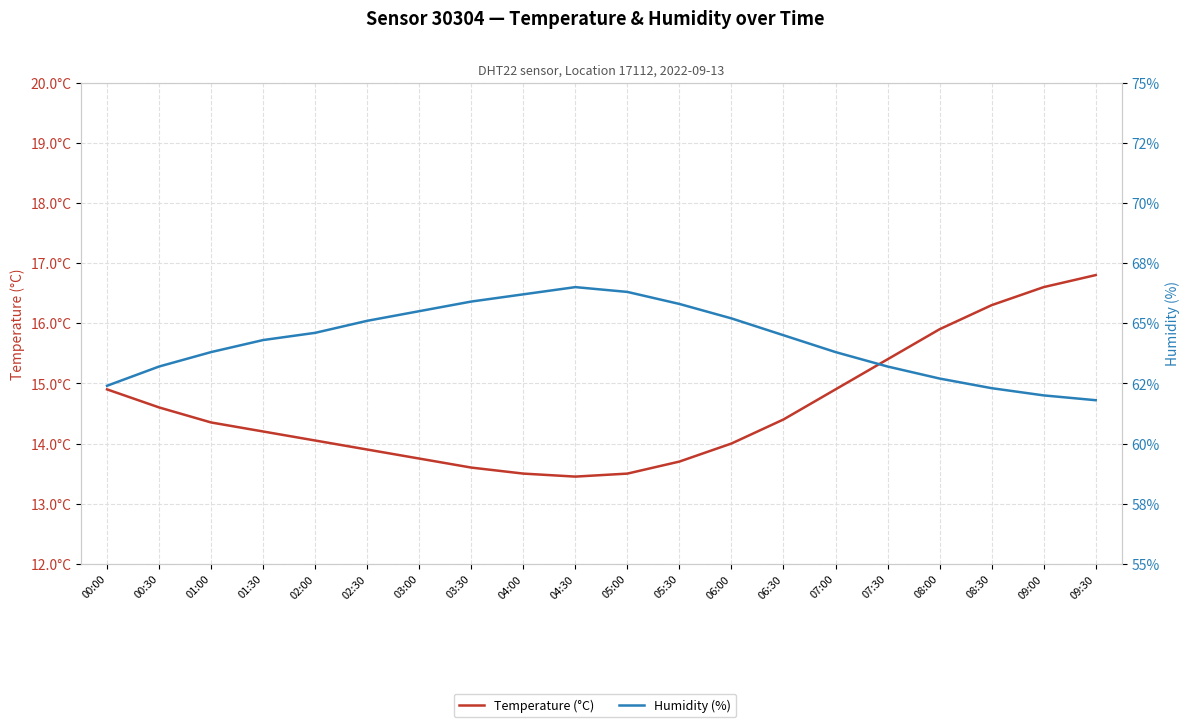

Reading left to right, what are all the values shown in this chart?

Temperature (°C): 14.9	14.6	14.3	14.2	14.1	13.9	13.8	13.6	13.5	13.4	13.5	13.7	14.0	14.4	14.9	15.4	15.9	16.3	16.6	16.8
Humidity (%): 62.4	63.2	63.8	64.3	64.6	65.1	65.5	65.9	66.2	66.5	66.3	65.8	65.2	64.5	63.8	63.2	62.7	62.3	62.0	61.8